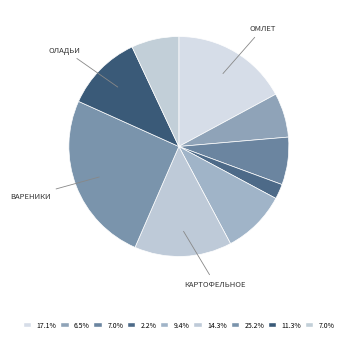

Does any single category account for the majority?

No